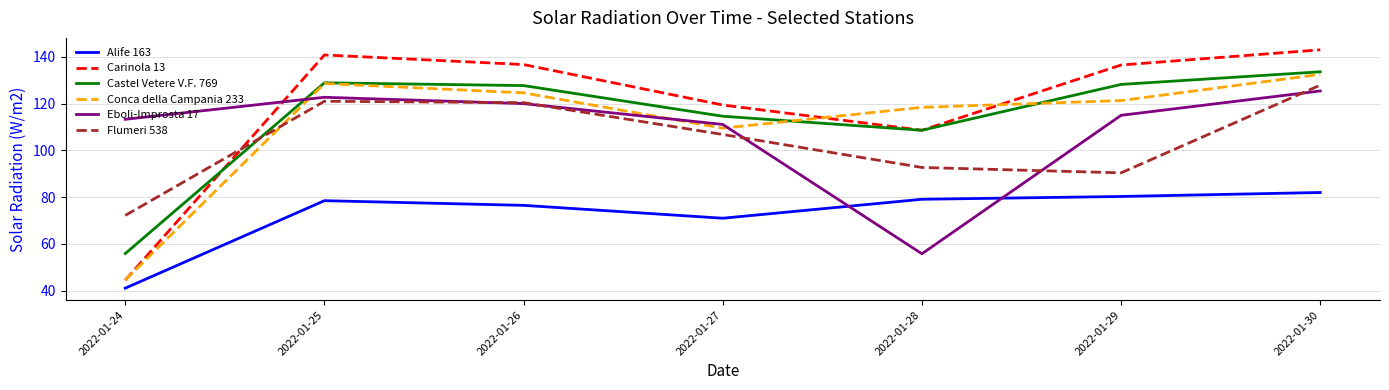

List the series in order of their peak value, lowest first.

Alife 163, Eboli-Improsta 17, Flumeri 538, Conca della Campania 233, Castel Vetere V.F. 769, Carinola 13